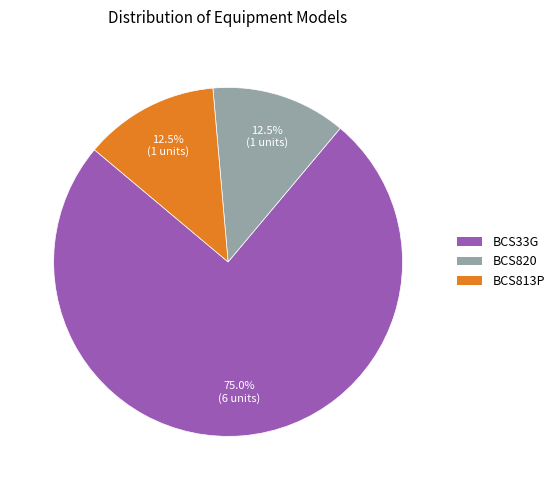

Is there any slice that represents more than half of the pie?

Yes